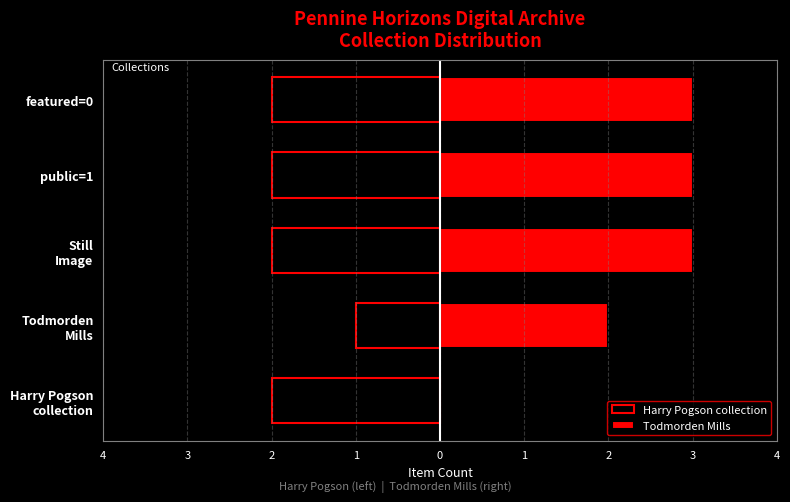

True or false: Harry Pogson collection has a value of -1 at public=1.

False